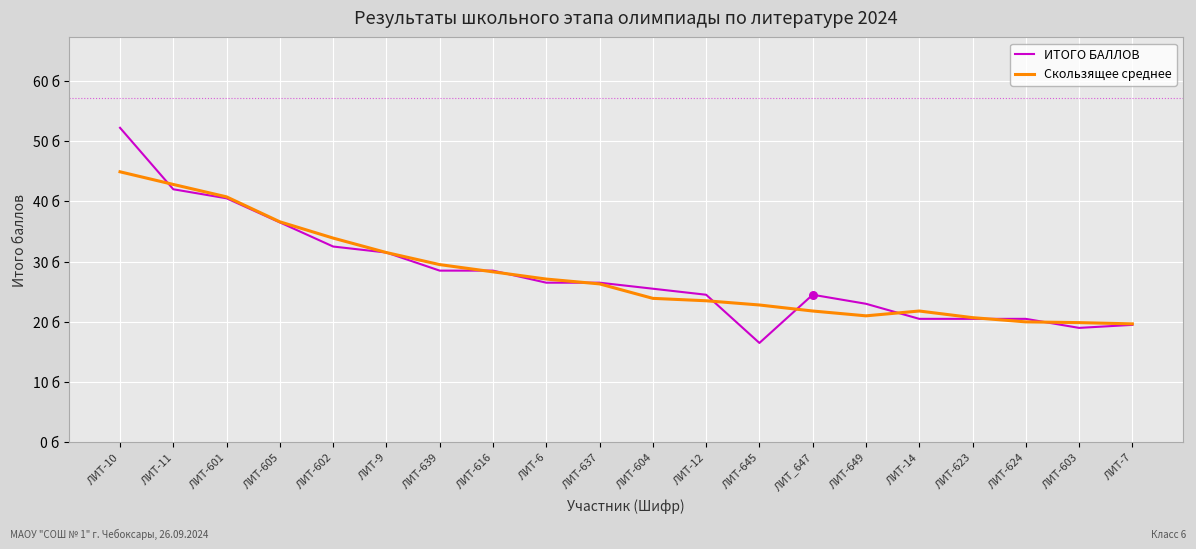

What are all the series names shown in the legend?

ИТОГО БАЛЛОВ, Скользящее среднее